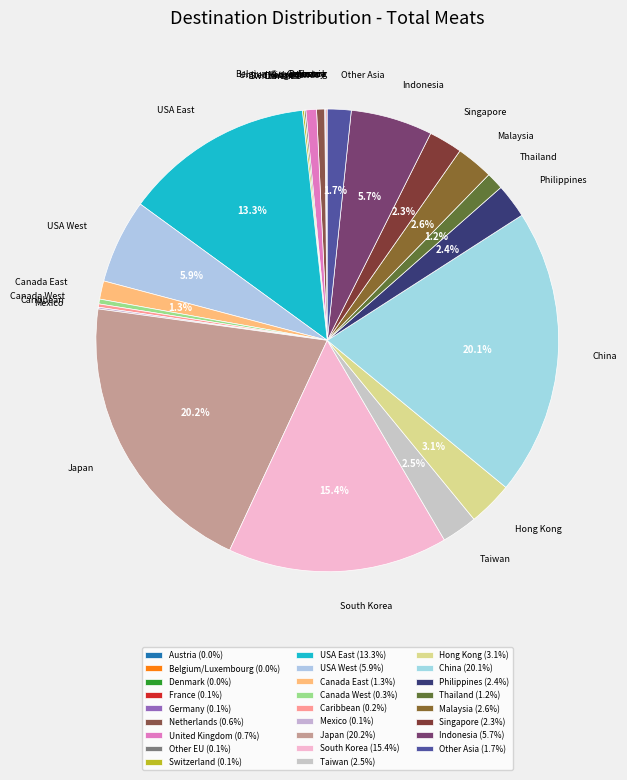

What is the change in value from Taiwan to Hong Kong?

+6937.8